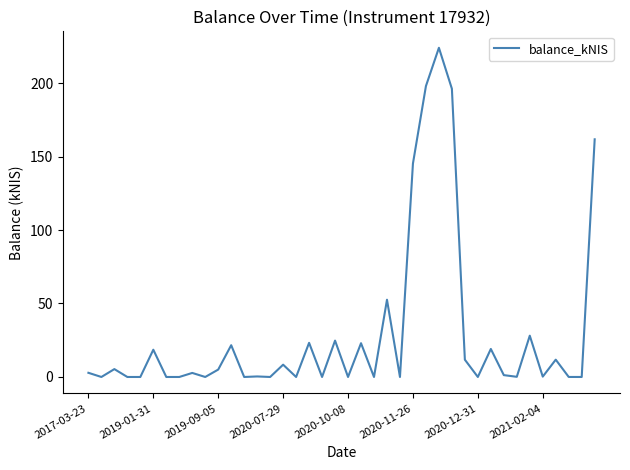

What is the difference between the maximum and minimum values?

224.0